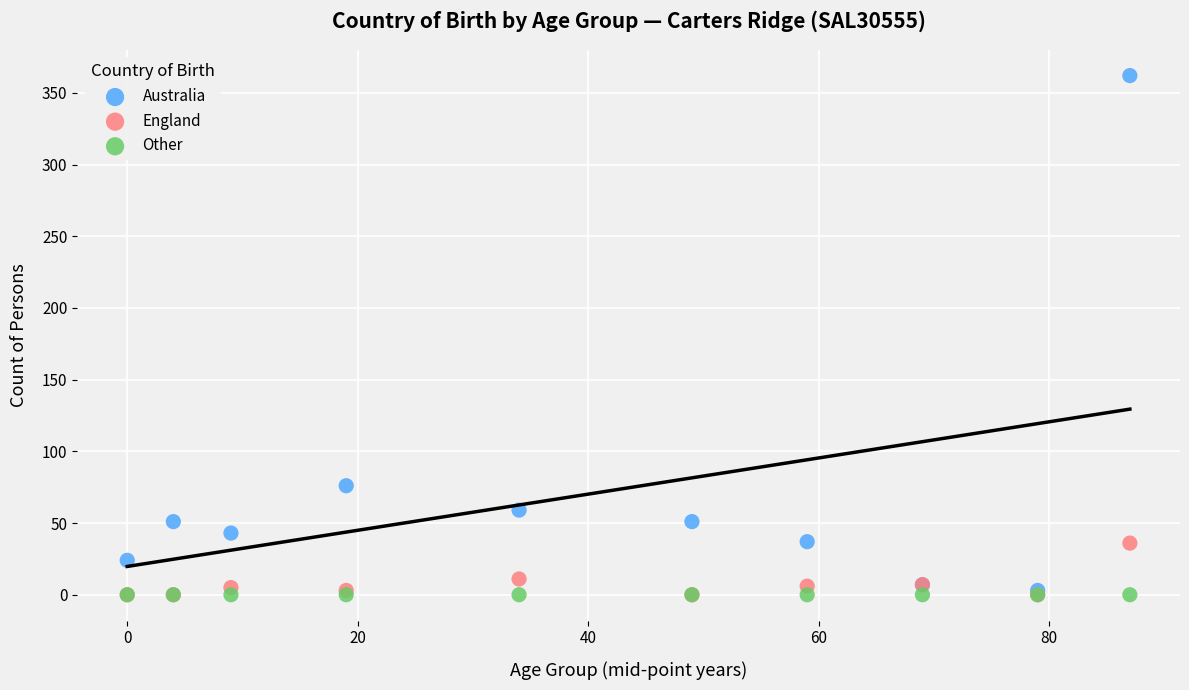

In the Australia series, what Y value is closest to 182?

76